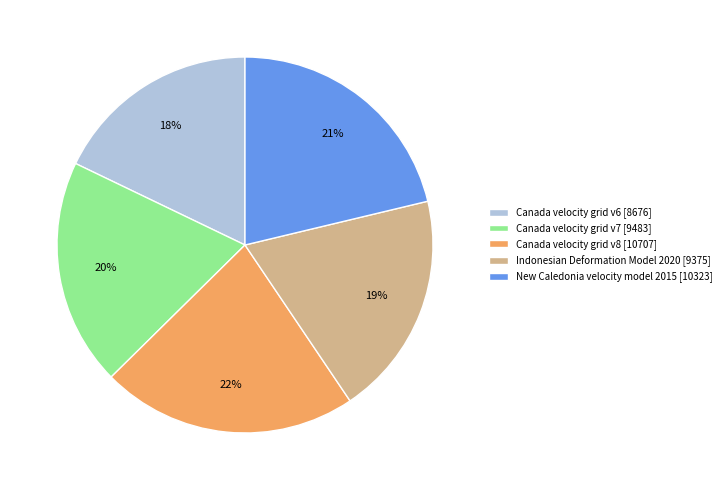

Is the sum of Indonesian Deformation Model 2020 [9375] and Canada velocity grid v7 [9483] greater than half?

No